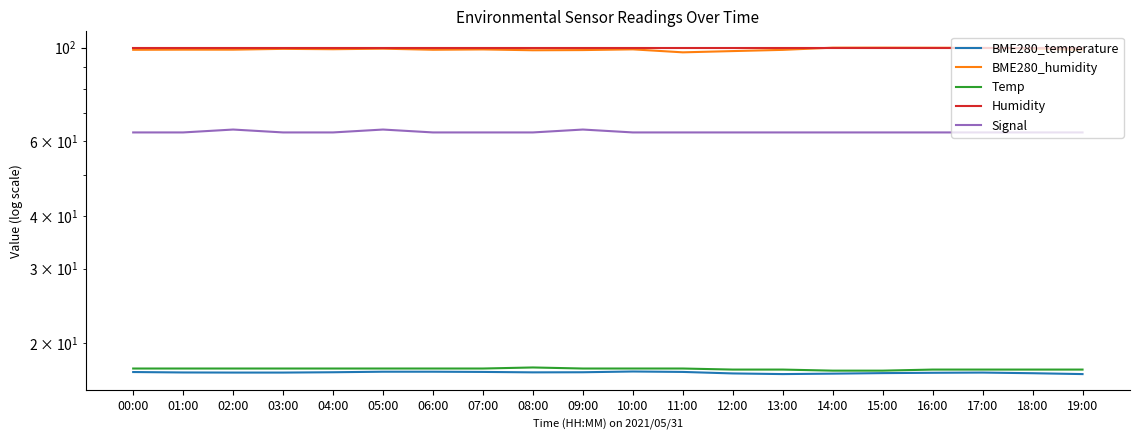

Reading left to right, transcribe all the data shown in this chart.

BME280_temperature: 00:00=17.1	01:00=17.0	02:00=17.0	03:00=17.0	04:00=17.1	05:00=17.1	06:00=17.1	07:00=17.1	08:00=17.0	09:00=17.1	10:00=17.1	11:00=17.1	12:00=16.9	13:00=16.9	14:00=16.9	15:00=17.0	16:00=17.0	17:00=17.0	18:00=17.0	19:00=16.9
BME280_humidity: 00:00=98.8	01:00=98.9	02:00=98.9	03:00=99.3	04:00=99.2	05:00=99.5	06:00=98.9	07:00=99.0	08:00=98.6	09:00=98.7	10:00=99.1	11:00=97.5	12:00=98.2	13:00=98.8	14:00=100.0	15:00=100.0	16:00=100.0	17:00=99.9	18:00=99.5	19:00=98.7
Temp: 00:00=17.4	01:00=17.4	02:00=17.4	03:00=17.4	04:00=17.4	05:00=17.4	06:00=17.4	07:00=17.4	08:00=17.5	09:00=17.4	10:00=17.4	11:00=17.4	12:00=17.3	13:00=17.3	14:00=17.2	15:00=17.2	16:00=17.3	17:00=17.3	18:00=17.3	19:00=17.3
Humidity: 00:00=99.9	01:00=99.9	02:00=99.9	03:00=99.9	04:00=99.9	05:00=99.9	06:00=99.9	07:00=99.9	08:00=99.9	09:00=99.9	10:00=99.9	11:00=99.9	12:00=99.9	13:00=99.9	14:00=99.9	15:00=99.9	16:00=99.9	17:00=99.9	18:00=99.9	19:00=99.9
Signal: 00:00=63.0	01:00=63.0	02:00=64.0	03:00=63.0	04:00=63.0	05:00=64.0	06:00=63.0	07:00=63.0	08:00=63.0	09:00=64.0	10:00=63.0	11:00=63.0	12:00=63.0	13:00=63.0	14:00=63.0	15:00=63.0	16:00=63.0	17:00=63.0	18:00=63.0	19:00=63.0